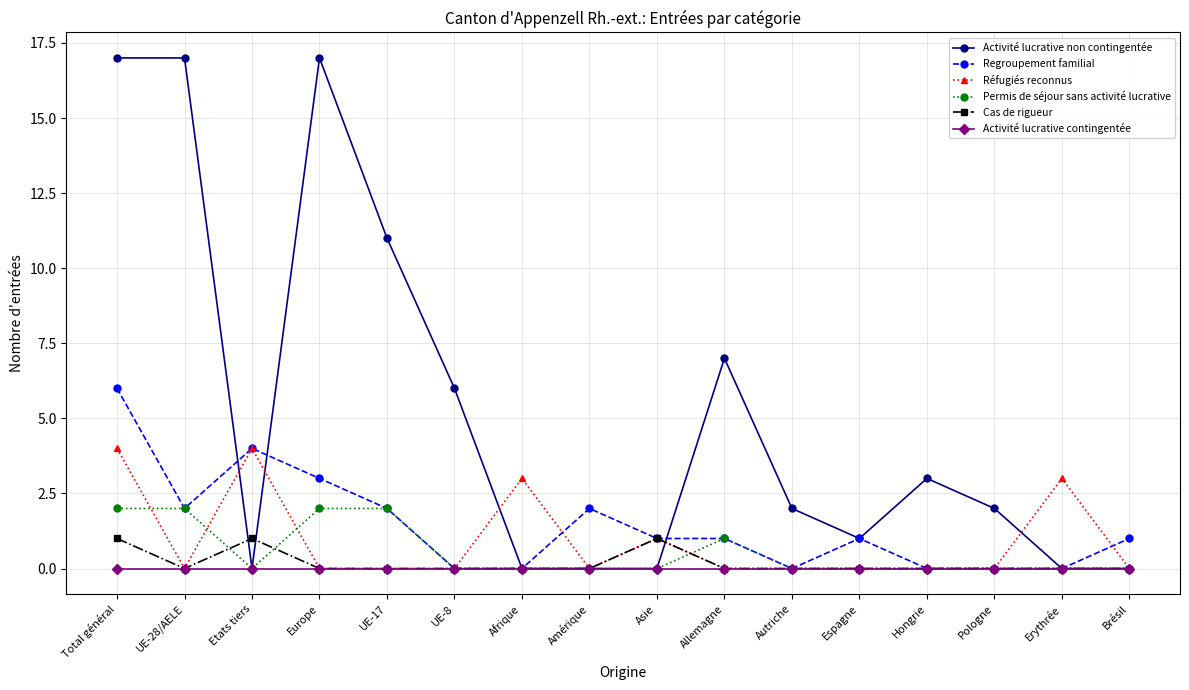

What is the difference between the highest and lowest values at Total général?

17